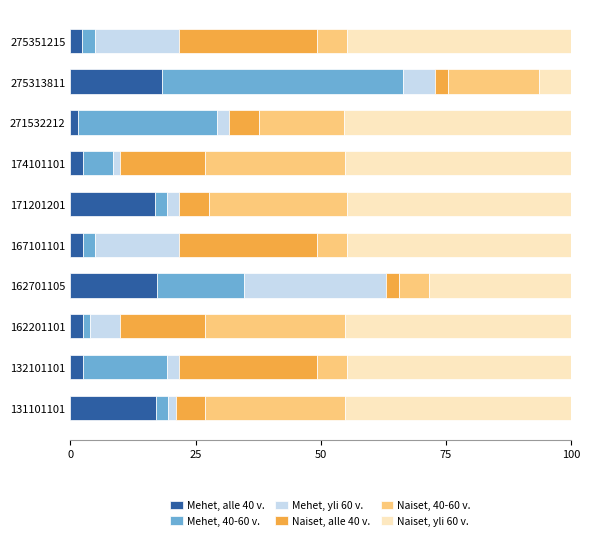

What is the maximum value for Mehet, alle 40 v.?

18.2